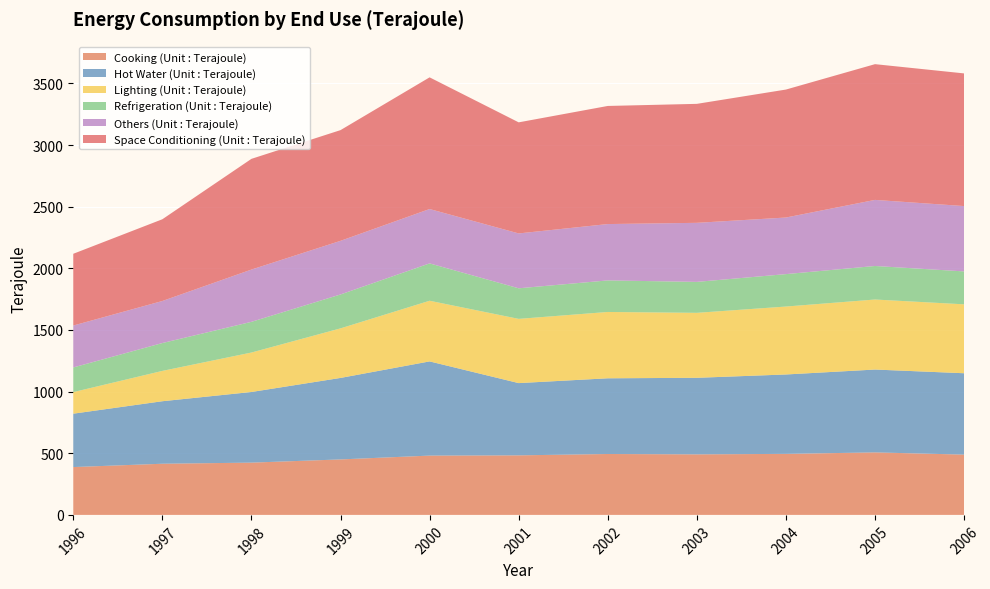

Reading left to right, transcribe all the data shown in this chart.

Cooking (Unit : Terajoule): 388	415	424	450	481	483	494	491	495	507	489
Hot Water (Unit : Terajoule): 433	507	573	661	764	586	614	621	644	672	660
Lighting (Unit : Terajoule): 175	246	320	402	492	521	538	527	551	568	559
Refrigeration (Unit : Terajoule): 200	226	249	275	303	248	256	251	263	272	267
Others (Unit : Terajoule): 340	341	424	435	441	445	457	479	459	536	530
Space Conditioning (Unit : Terajoule): 582	663	898	898	1068	901	958	965	1038	1101	1076